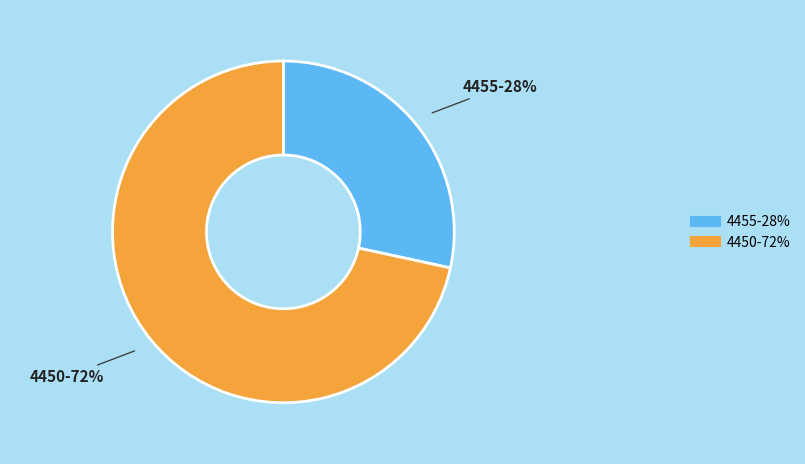

To the nearest percent, what percentage of the pie is 4455?

28%